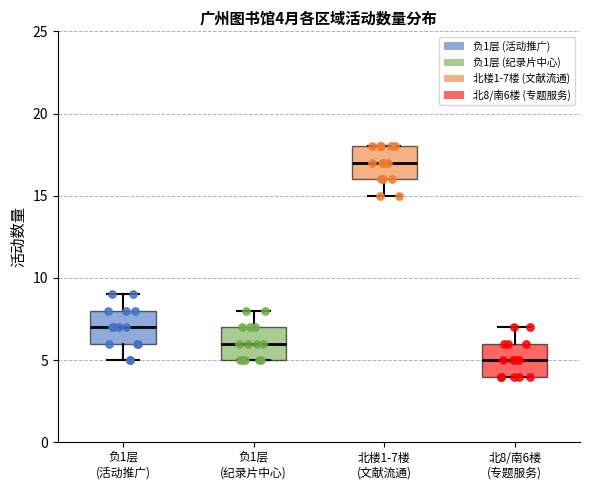

Which box has the highest median line?

北楼1-7楼 (文献流通)